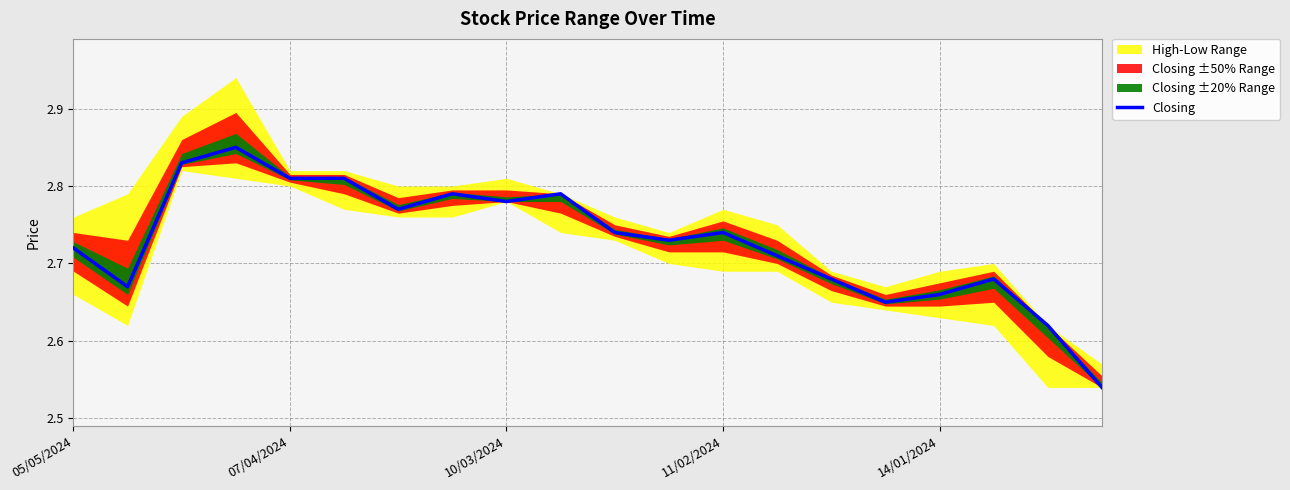

True or false: the data has more than 0 interior local peaks.

True